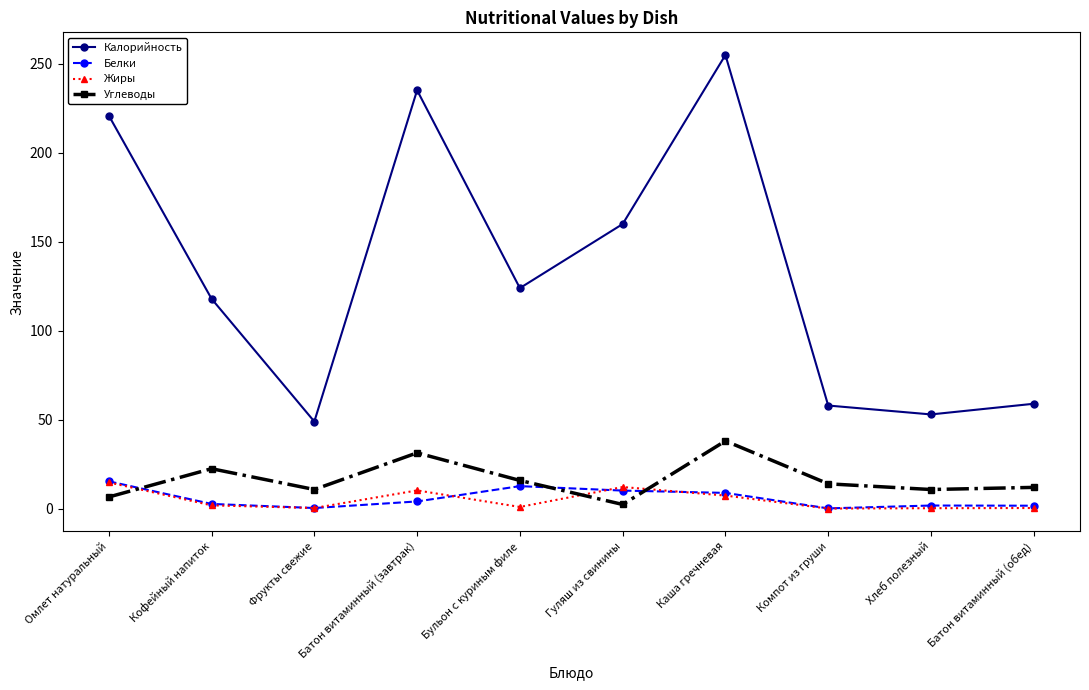

Which series has the largest total across all categories?

Калорийность